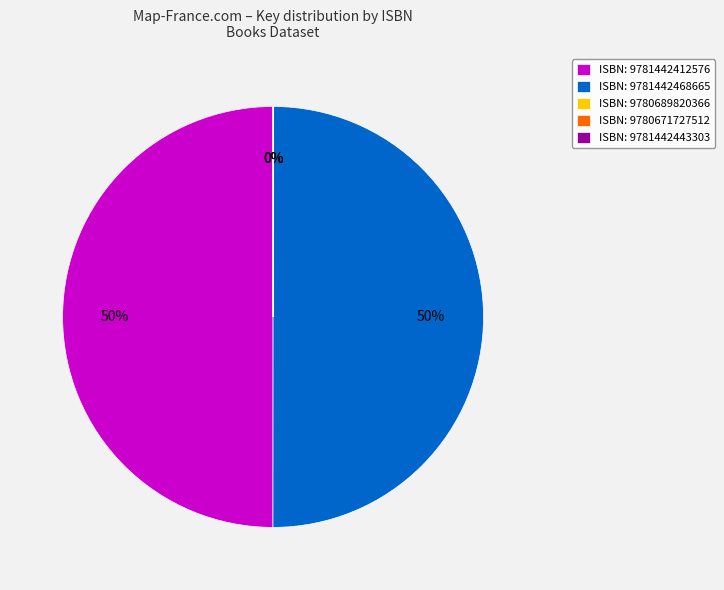

To the nearest percent, what is the difference between the largest and smallest slice percentages?

50%